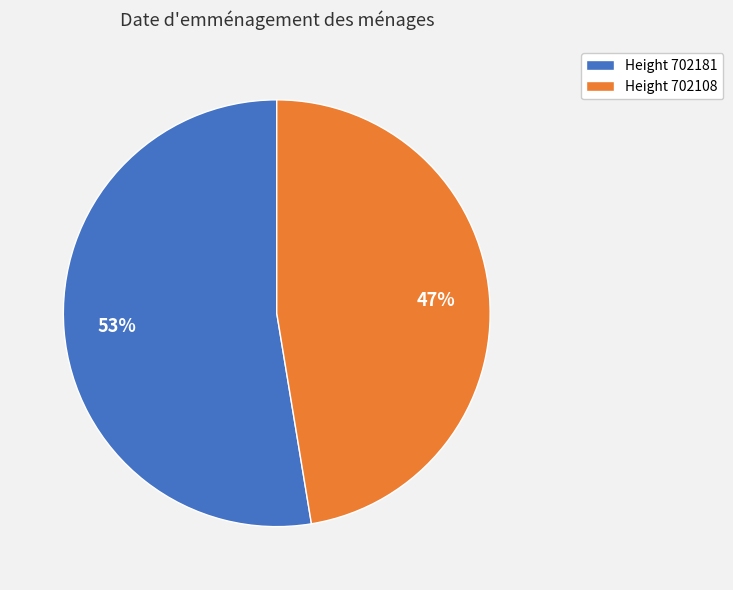

To the nearest percent, what is the average slice percentage?

50%